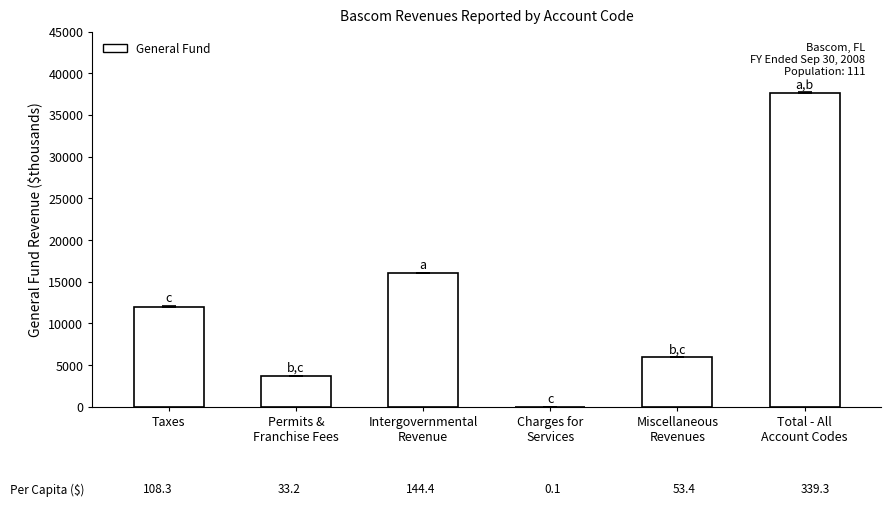

What is the difference between the values at Taxes and Charges for
Services?

12015